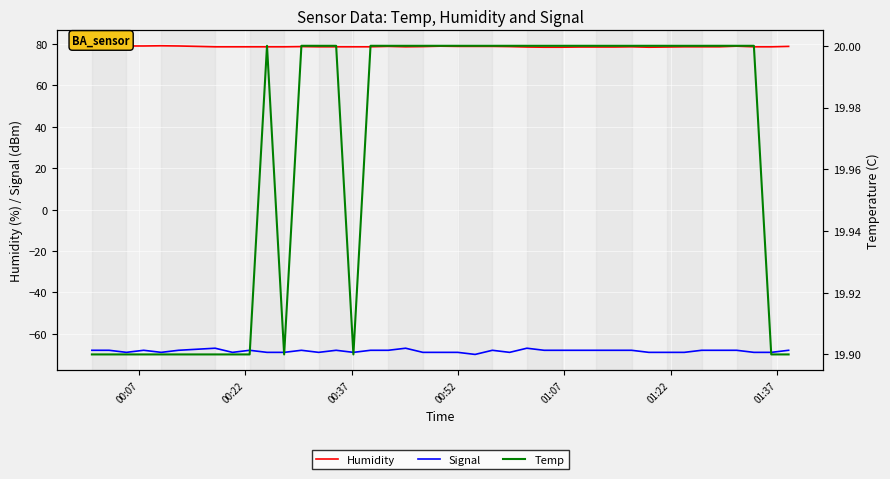

List the series in order of their overall mean, lowest first.

Signal, Temp, Humidity